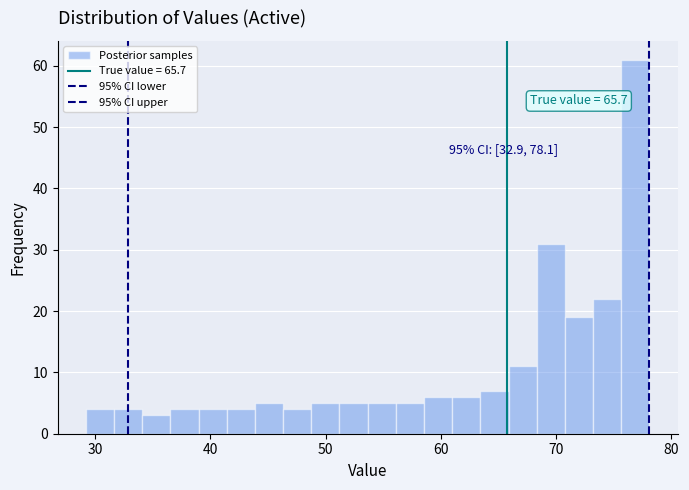

Around what value on the x-axis is the tallest bar? Give the approximate position of its centre, as read against the axis.

77